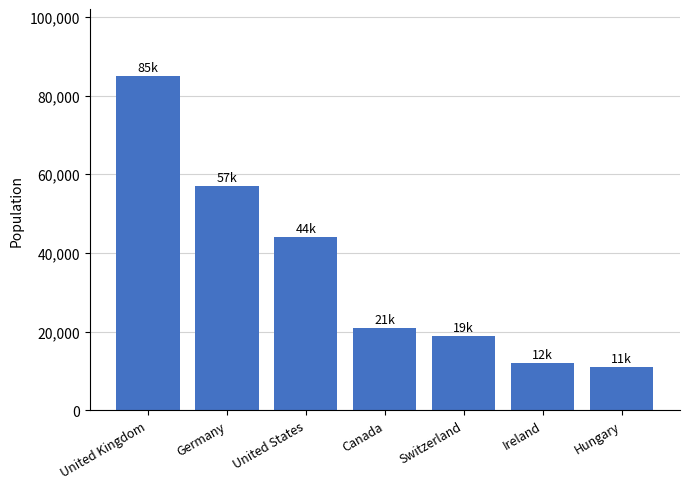

What is the difference between the maximum and second lowest values?

73000